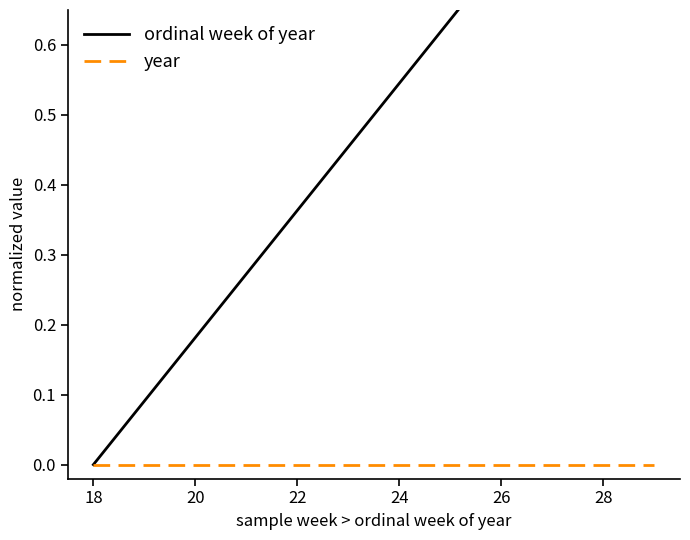

True or false: ordinal week of year and year cross at least once.

False